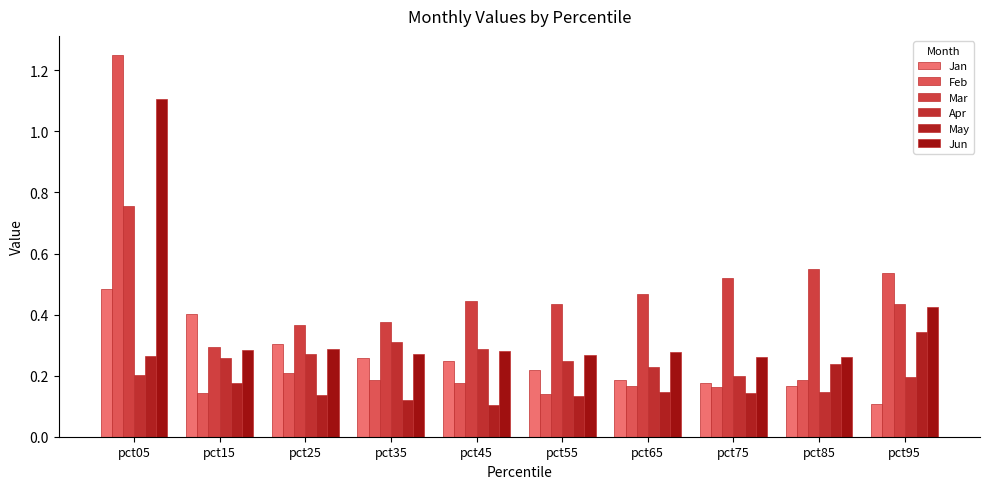

Which has a higher value, pct95 or pct25?

pct25